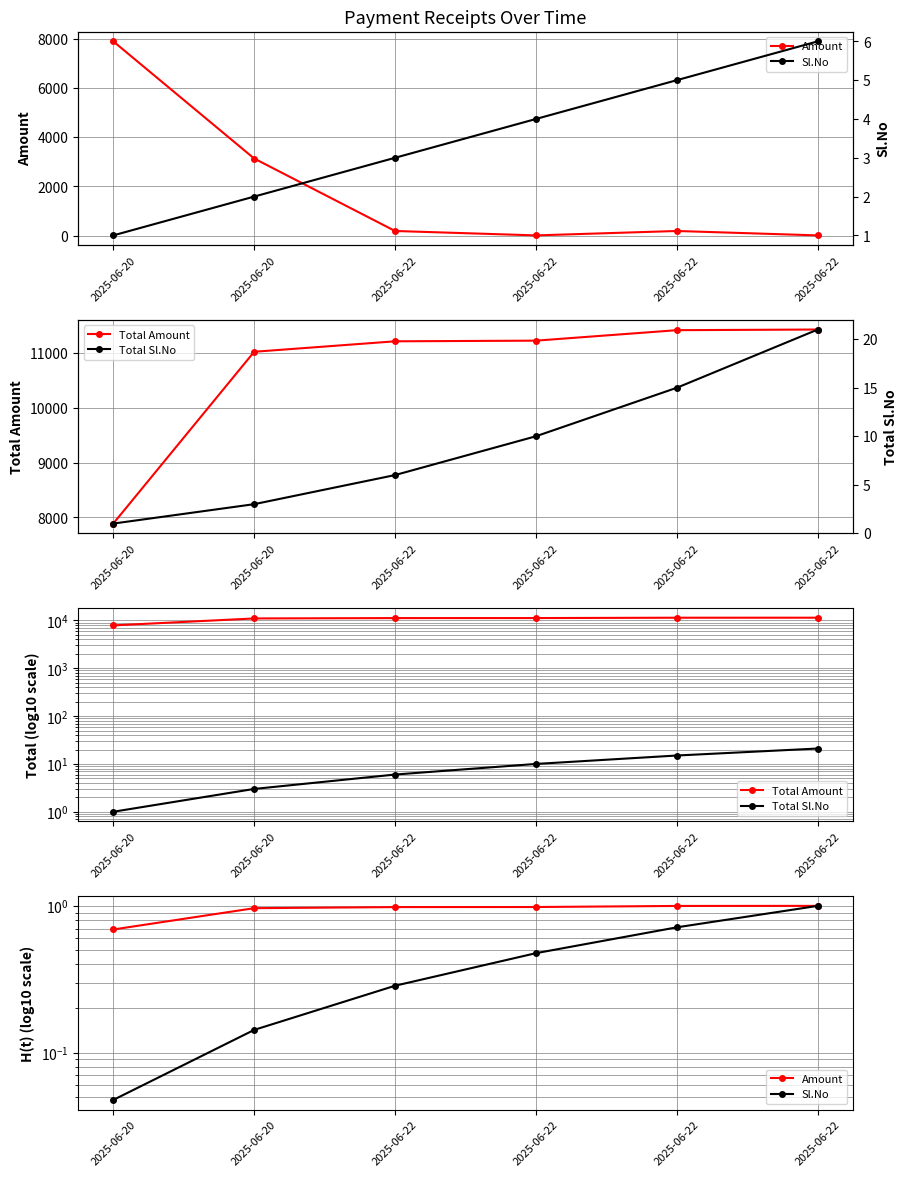

What is the average value of the Amount series?

0.9